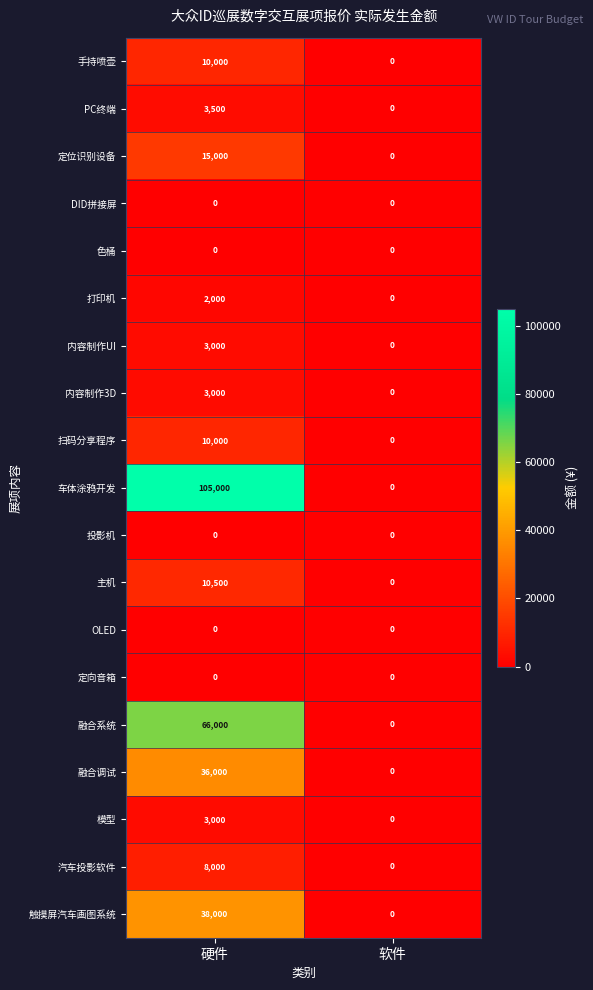

Which series has the largest range (max minus min)?

车体涂鸦开发